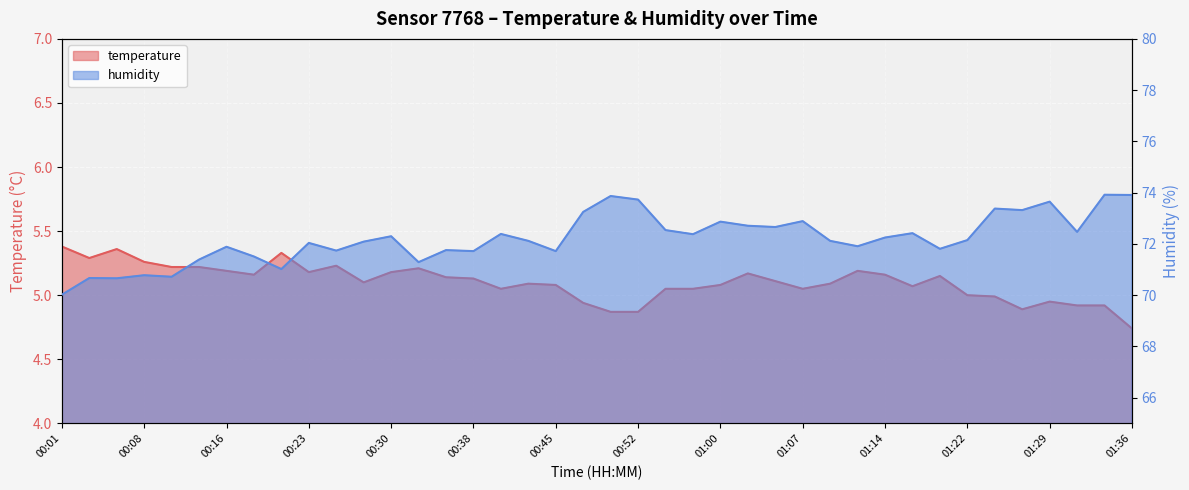

What is the greatest value displayed?

73.9